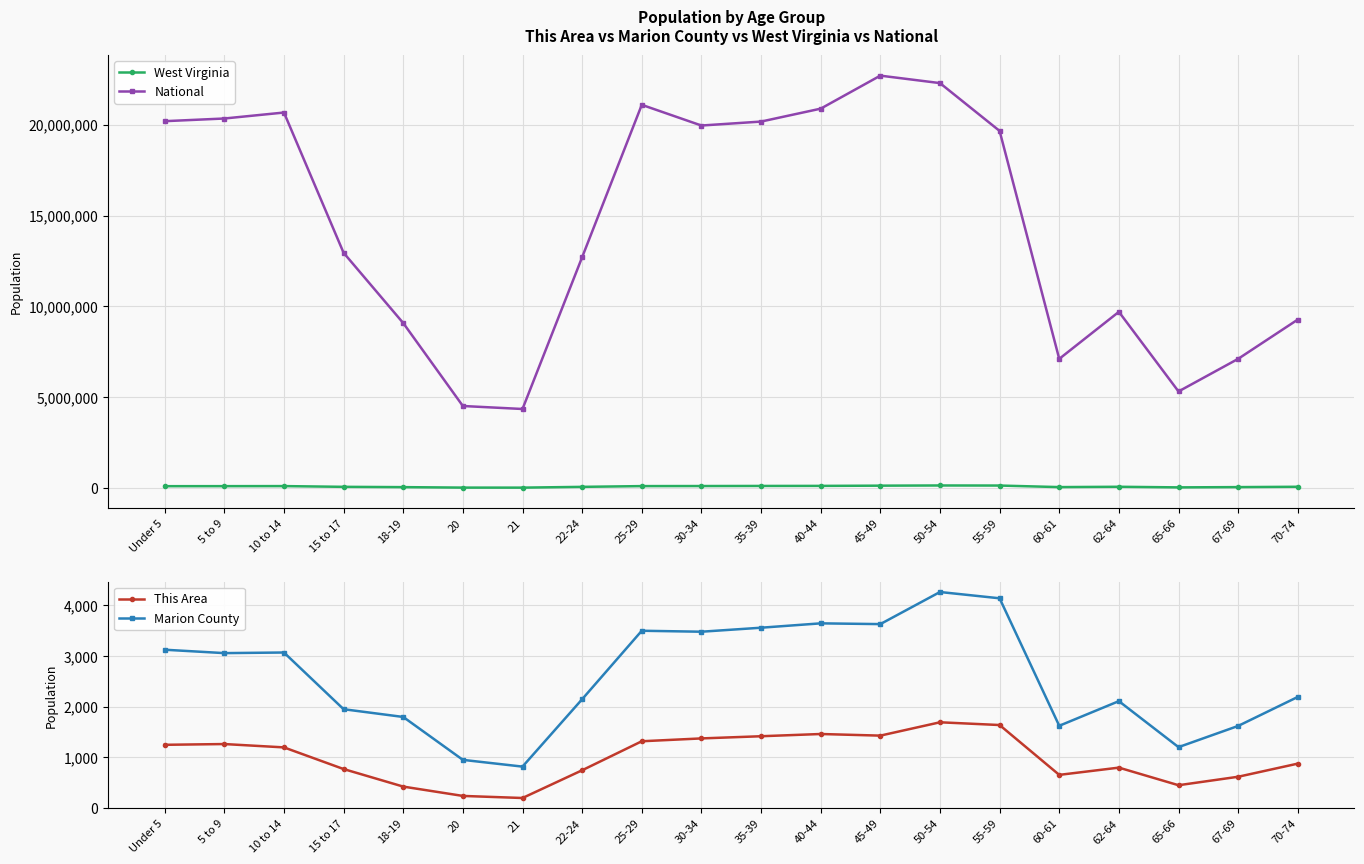

True or false: West Virginia and This Area cross at least once.

False